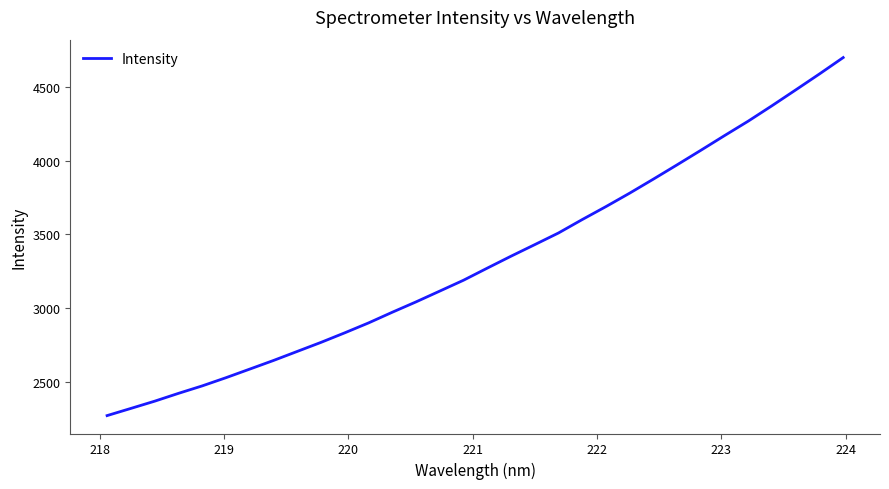

What is the difference between the maximum and minimum values?

2428.1